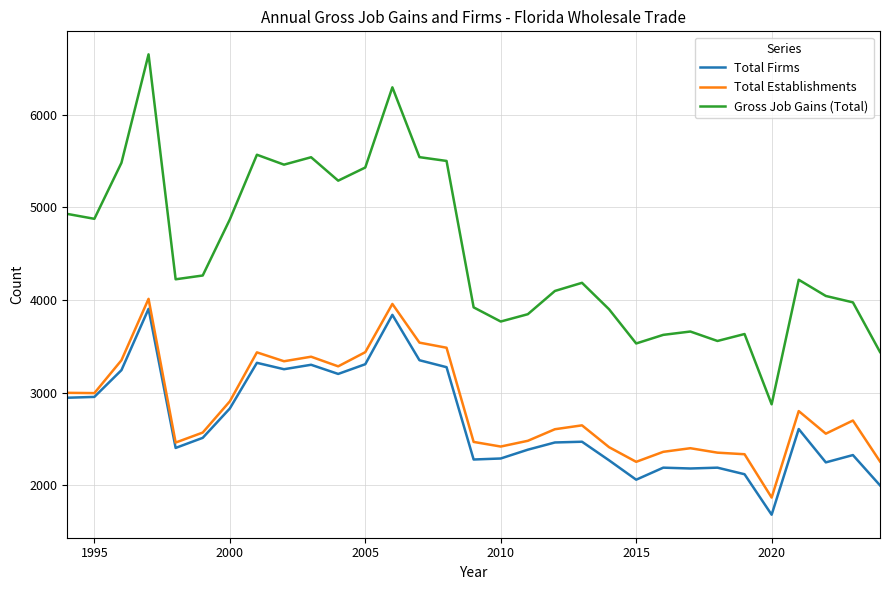

True or false: Gross Job Gains (Total) and Total Establishments cross at least once.

False